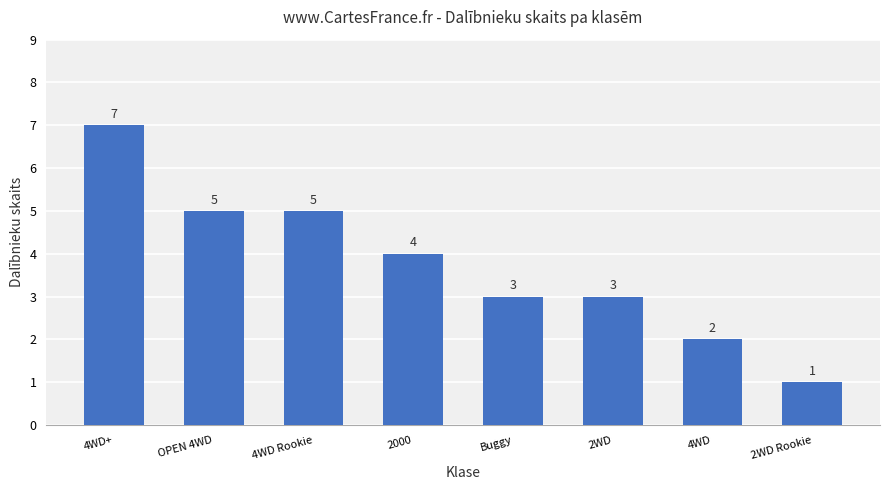

Which category has the highest value across all series?

4WD+